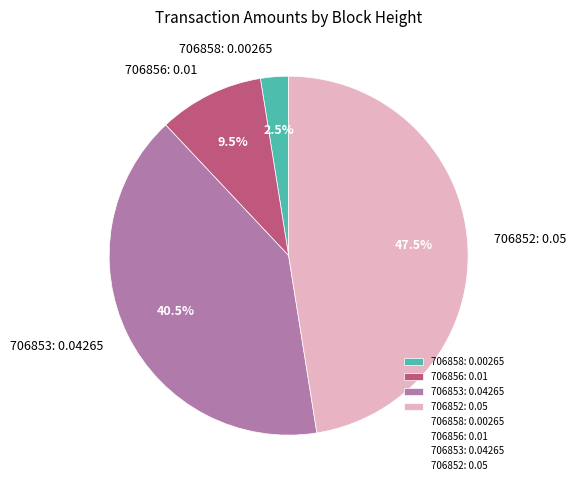

To the nearest percent, what is the combined percentage of 706858 and 706856?

12%